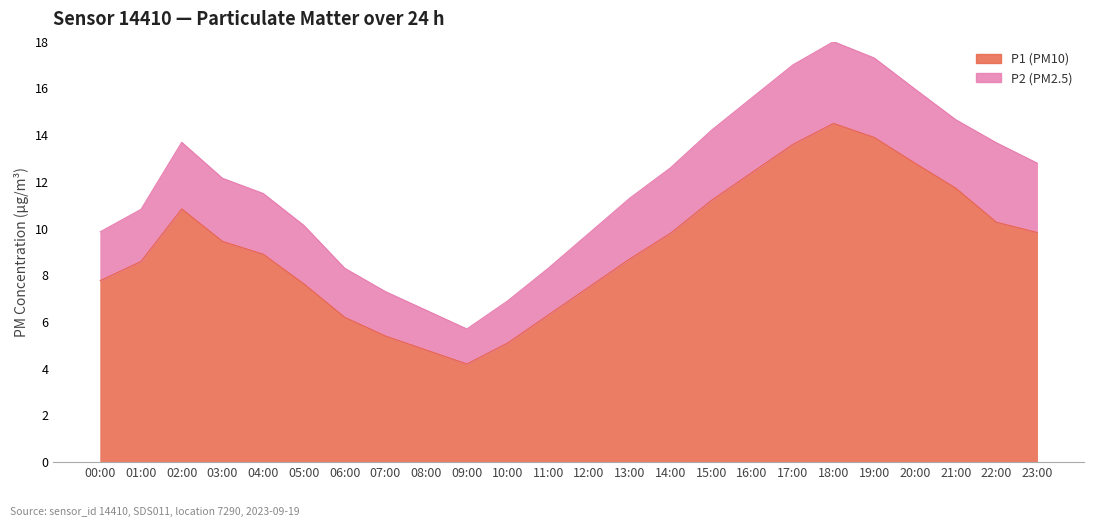

Where does the P1 (PM10) series first go above 9?

00:00